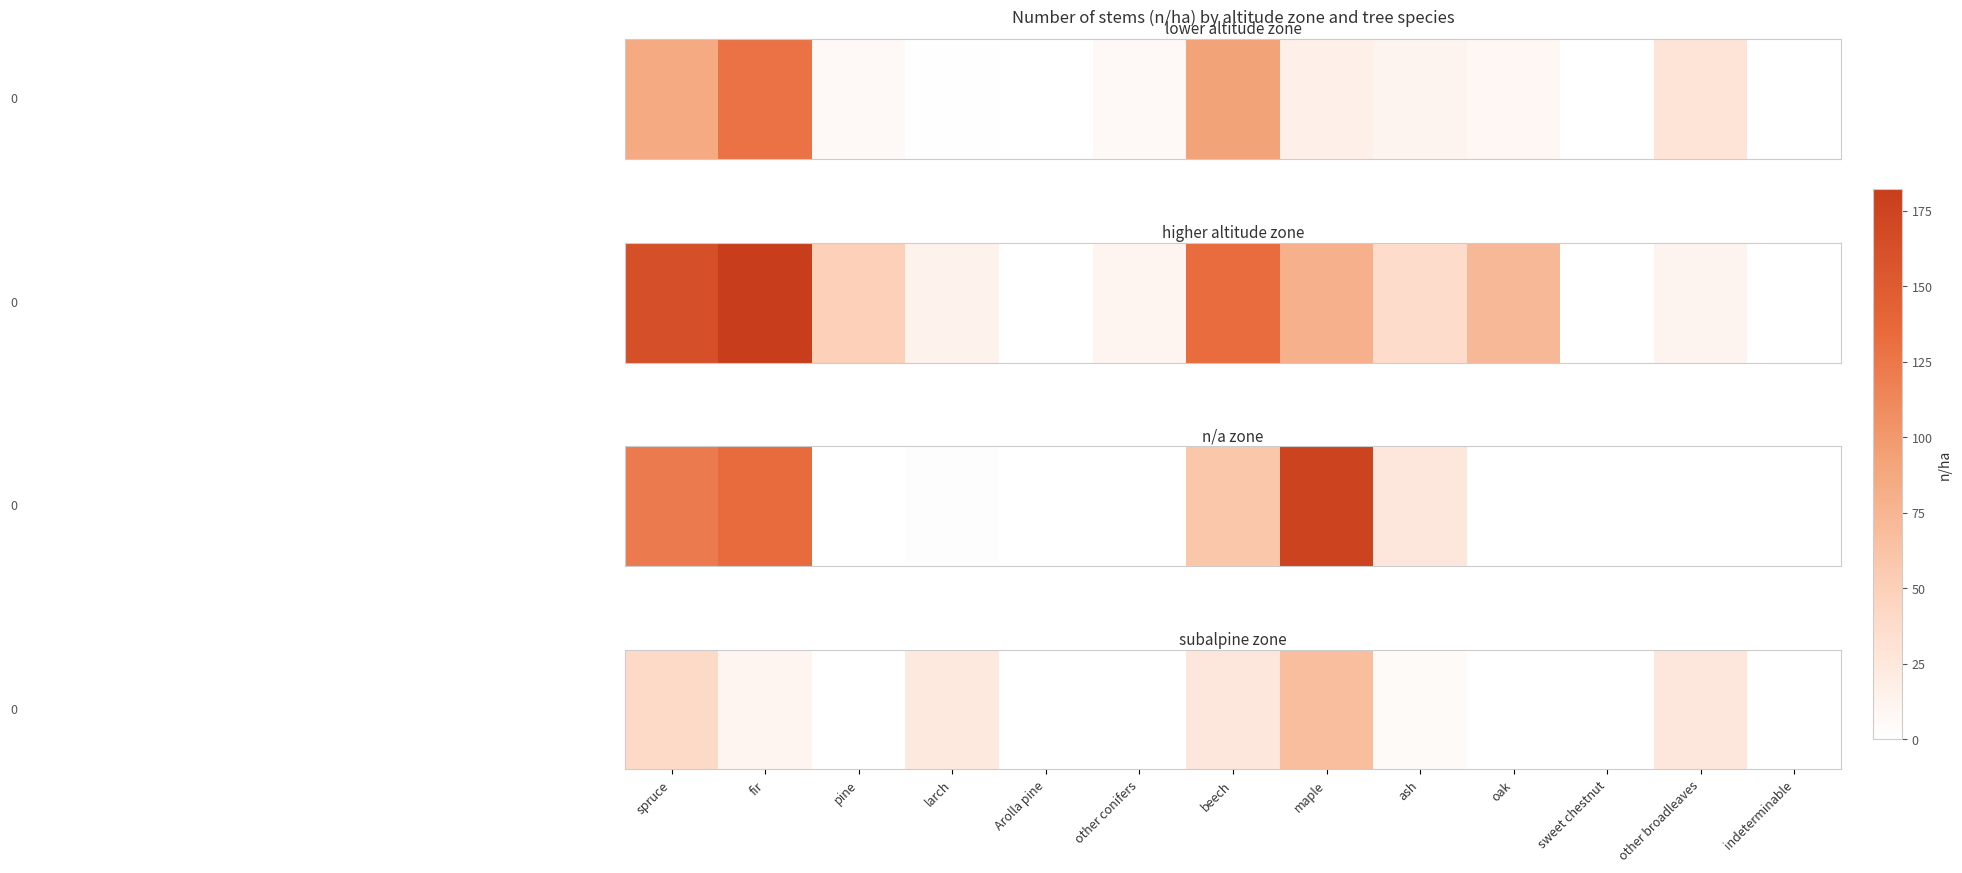

Which category has the highest value across all series?

maple